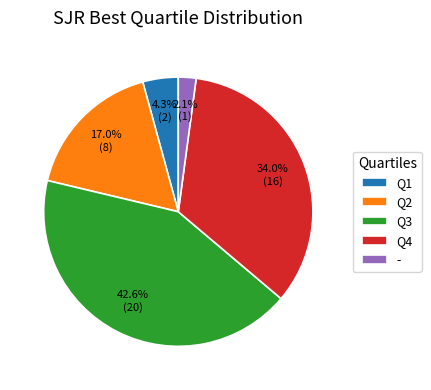

Between Q4 and Q2, which is larger?

Q4